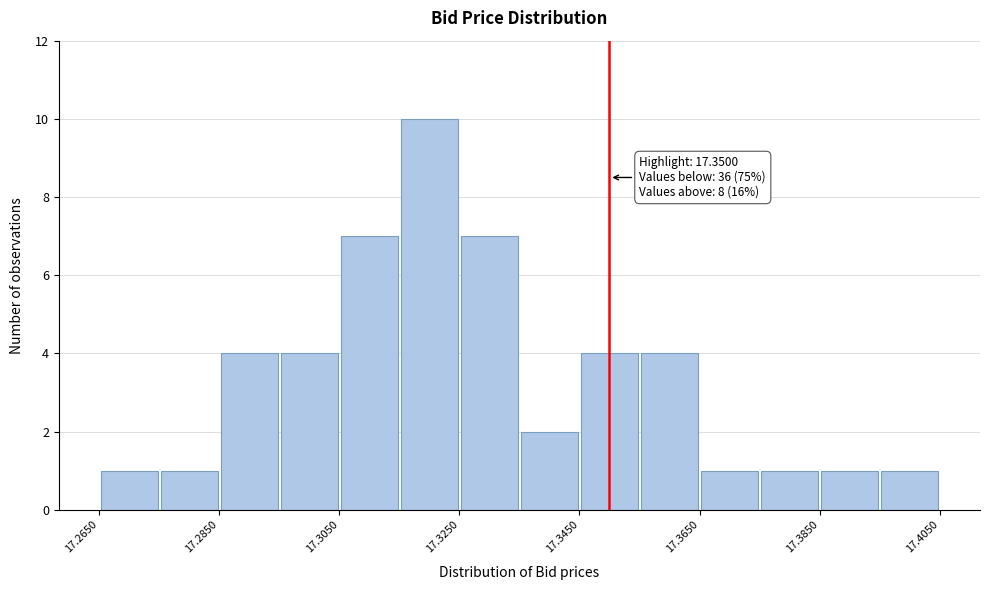

Which range on the x-axis has the tallest bar?

17.315 to 17.325